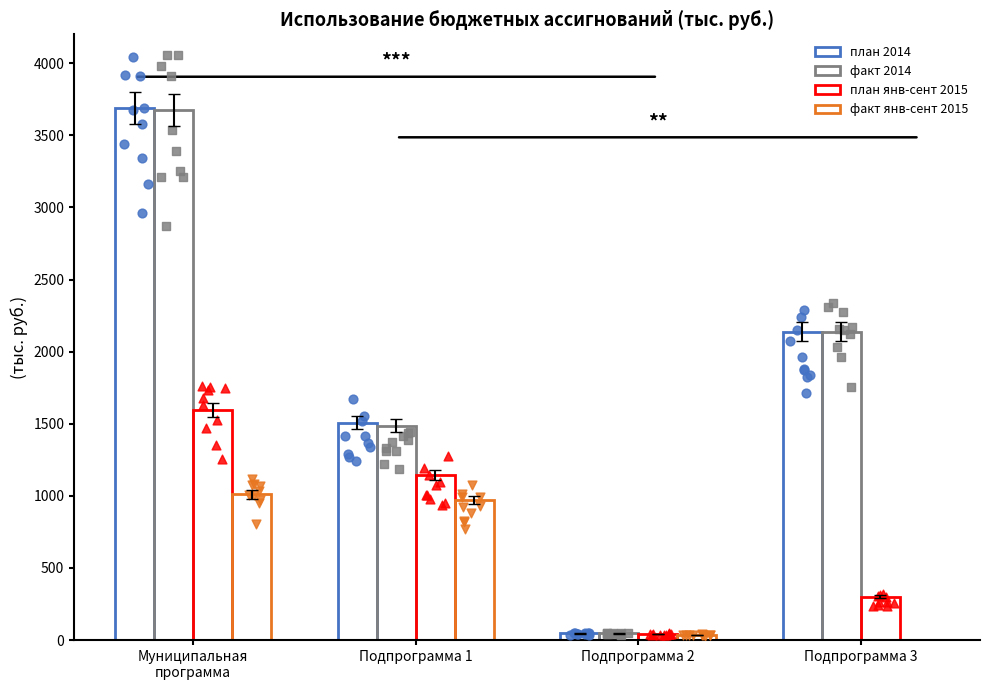

At which category is the sum across all series the highest?

Муниципальная
программа